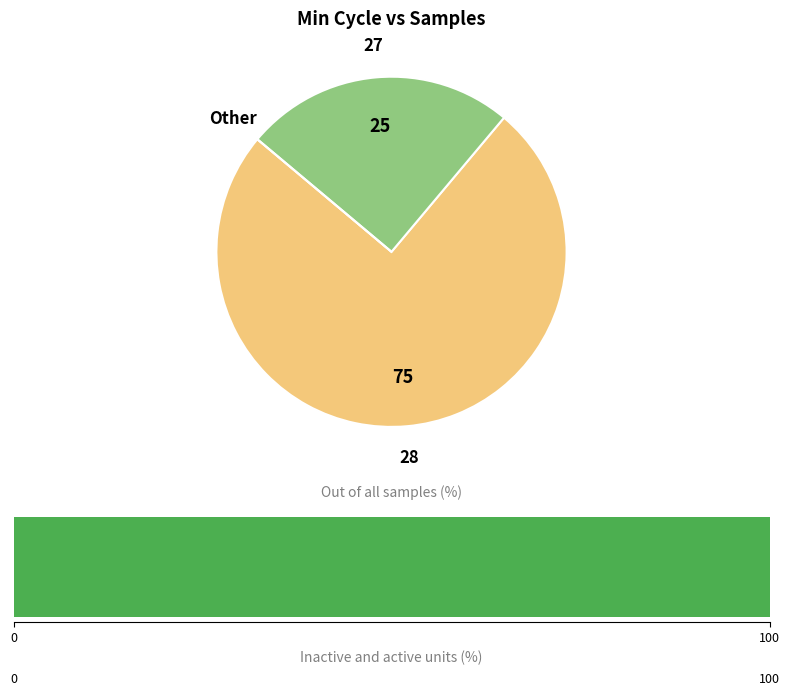

Combined, do 18 and 22 account for over 50%?

No